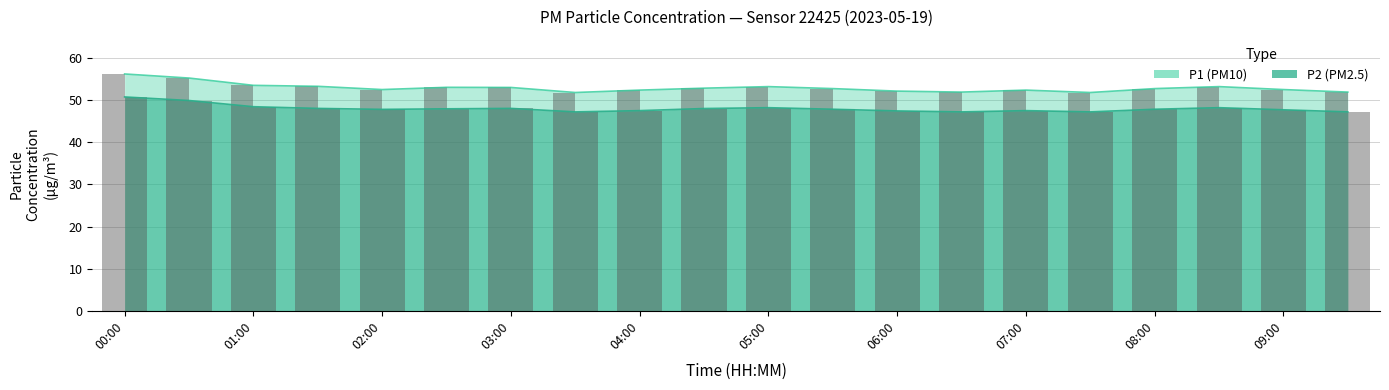

How many bars are there in total?

40